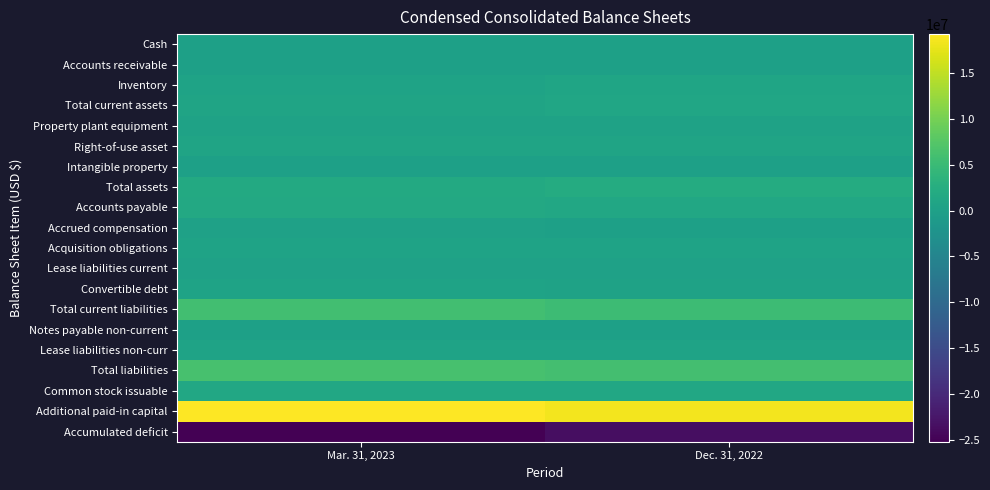

Which series changed the most between Mar. 31, 2023 and Dec. 31, 2022?

Accumulated deficit